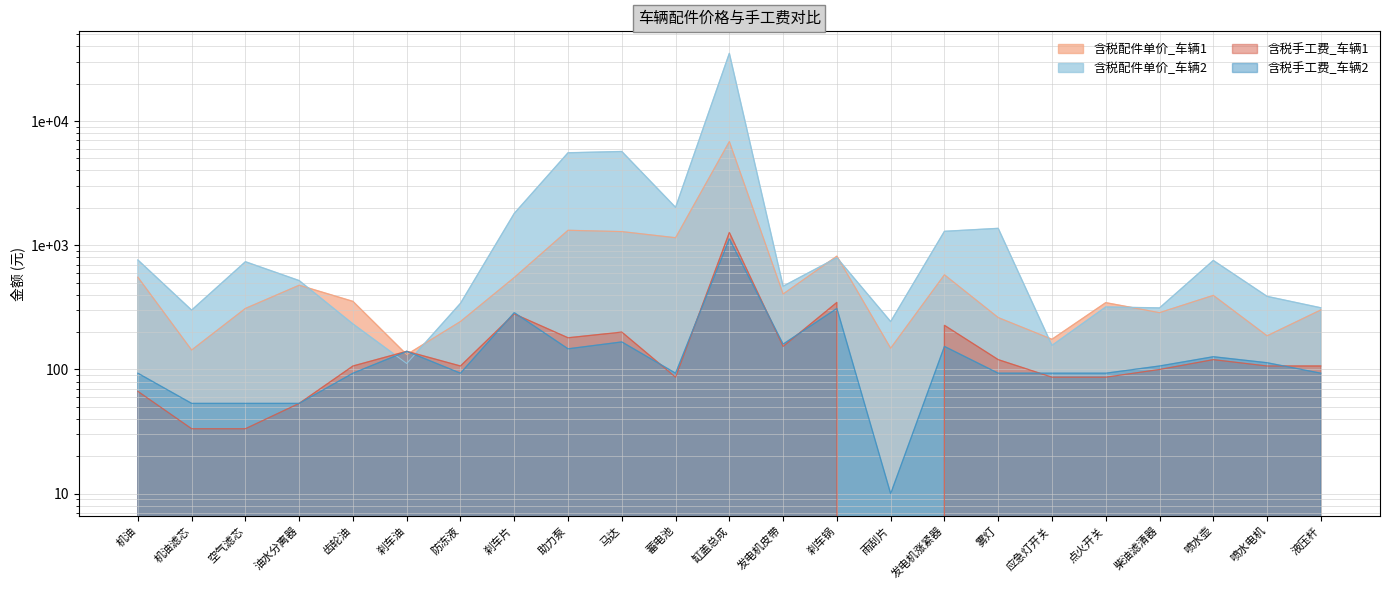

How many interior local valleys does the 含税配件单价_车辆2 series have?

7